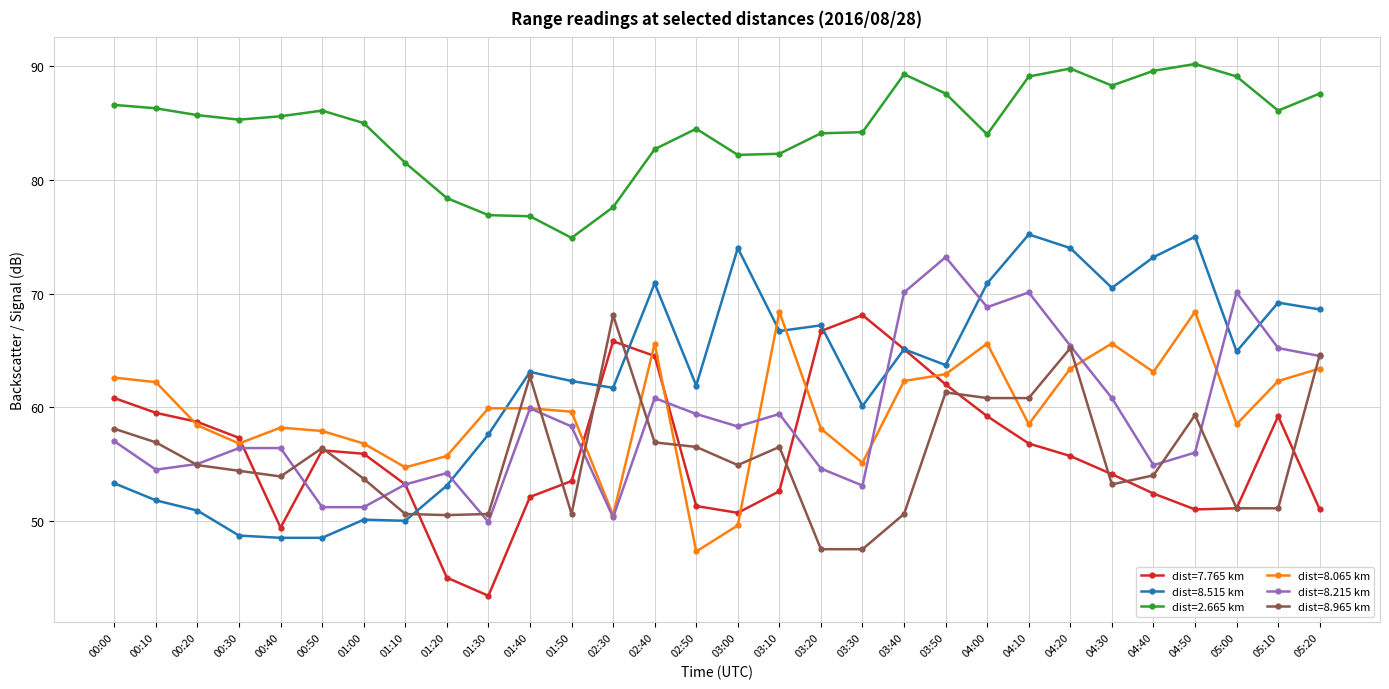

What are all the series names shown in the legend?

dist=7.765 km, dist=8.515 km, dist=2.665 km, dist=8.065 km, dist=8.215 km, dist=8.965 km